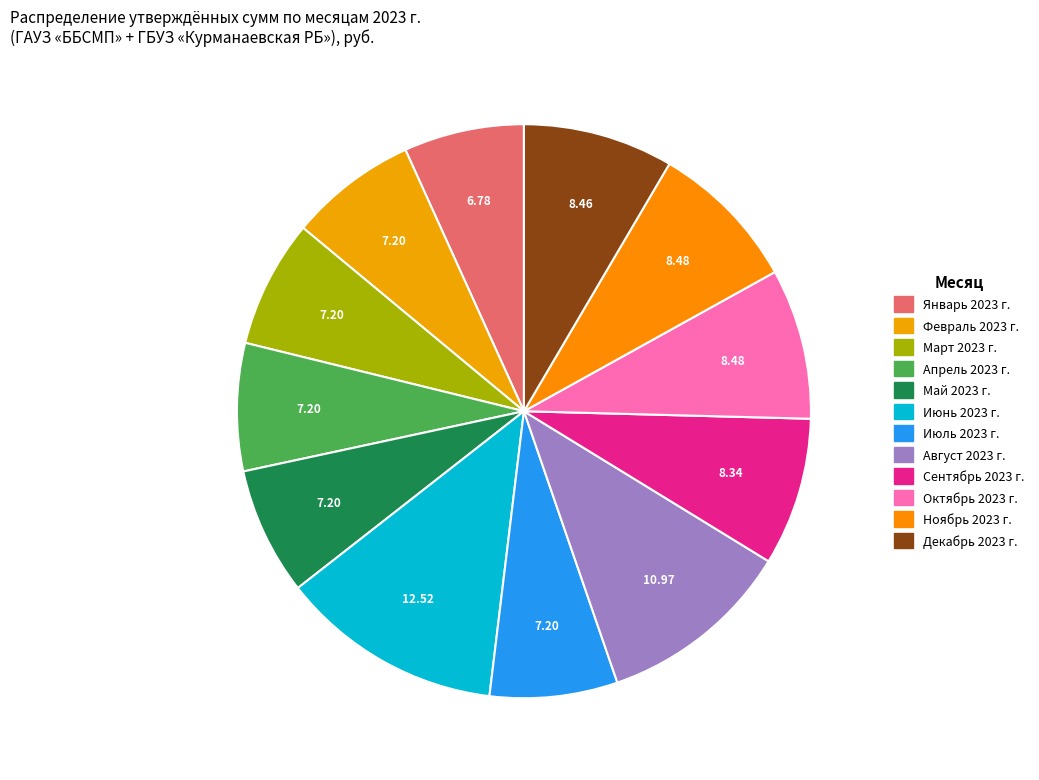

What is the change in value from Февраль 2023 г. to Сентябрь 2023 г.?

+107159.2